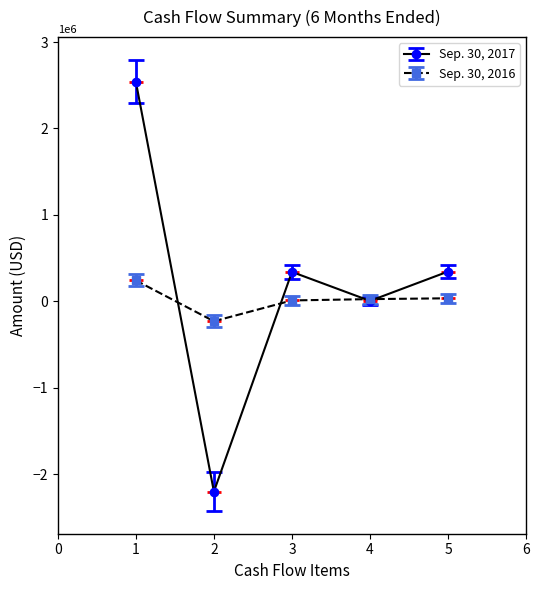

Rank the series by their average value, from lowest to highest.

Sep. 30, 2016, Sep. 30, 2017